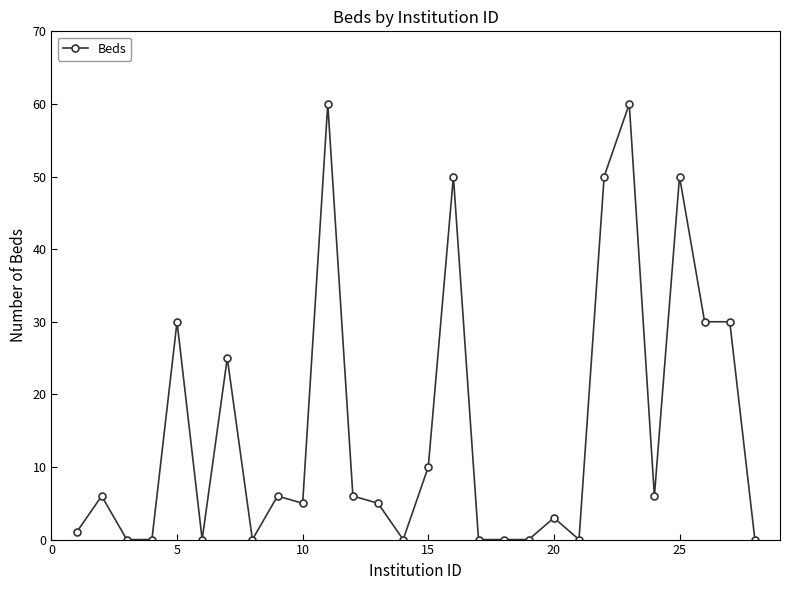

What is the greatest value displayed?

60